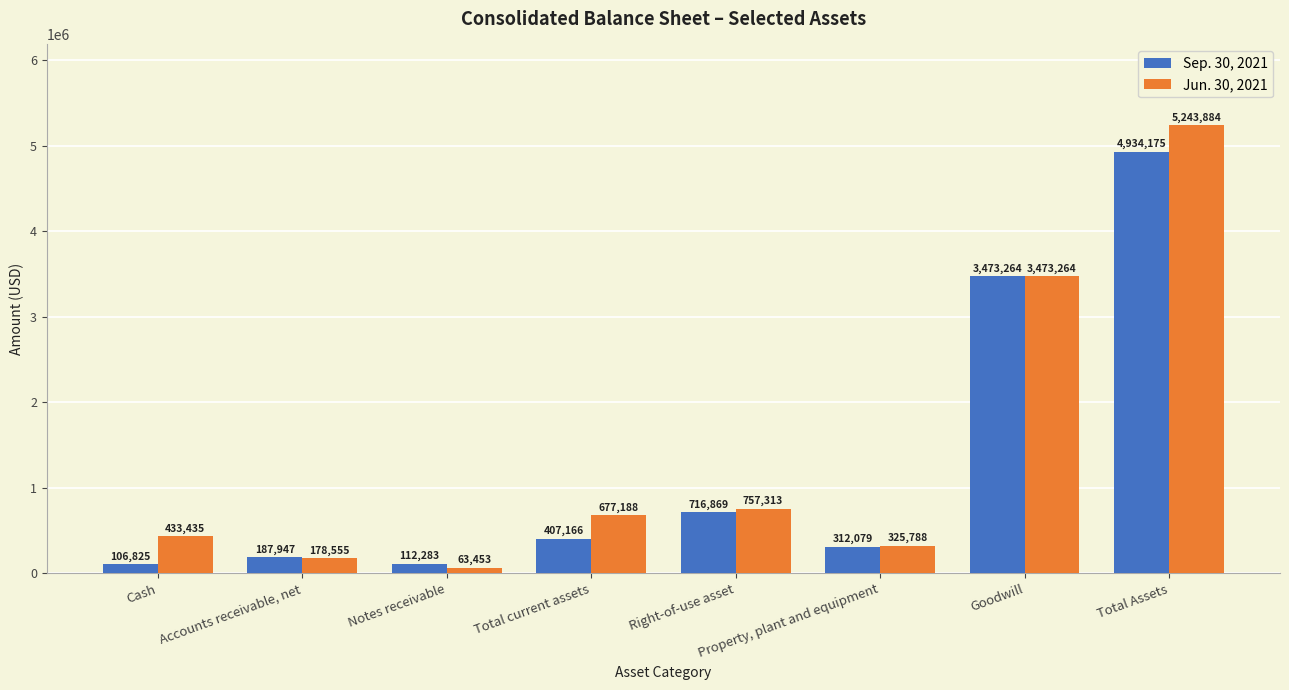

What is the value of the Jun. 30, 2021 bar at the 8th from the left?

5243884